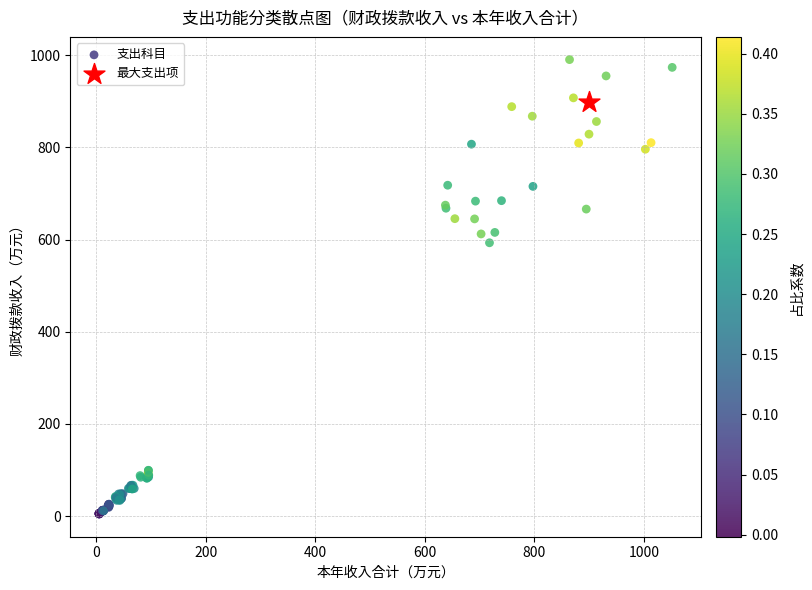

What are all the series names shown in the legend?

支出科目, 最大支出项